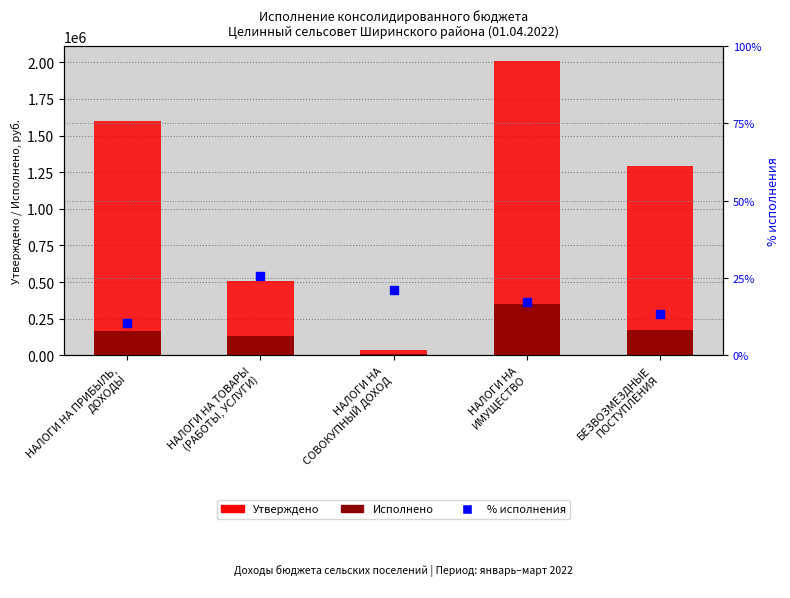

At how many categories does at least one series exceed 1524696?

2